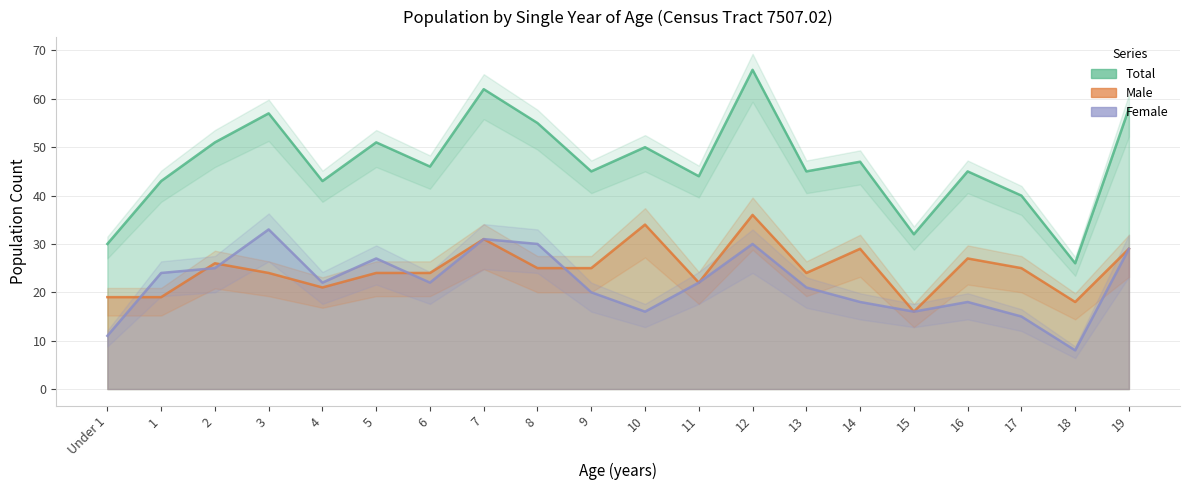

What is the difference between the second highest and second lowest values in the Total series?

32